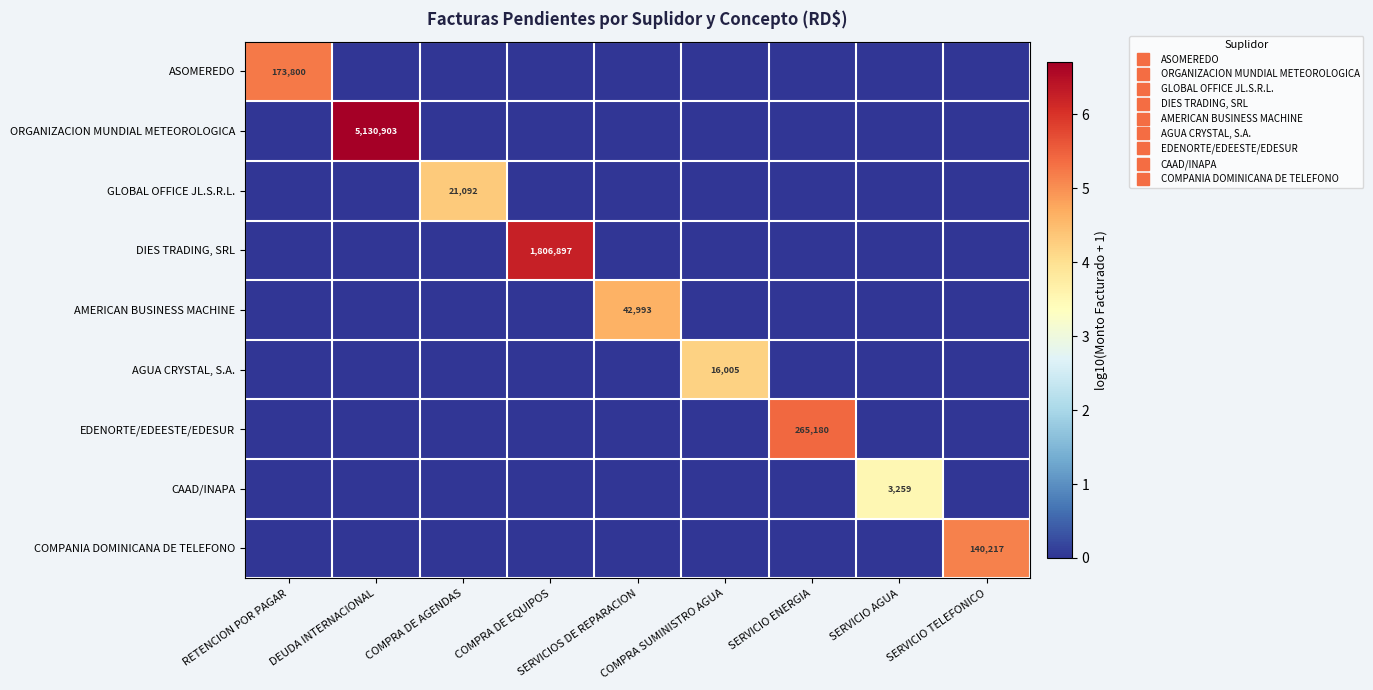

At how many categories does at least one series exceed 4?

8